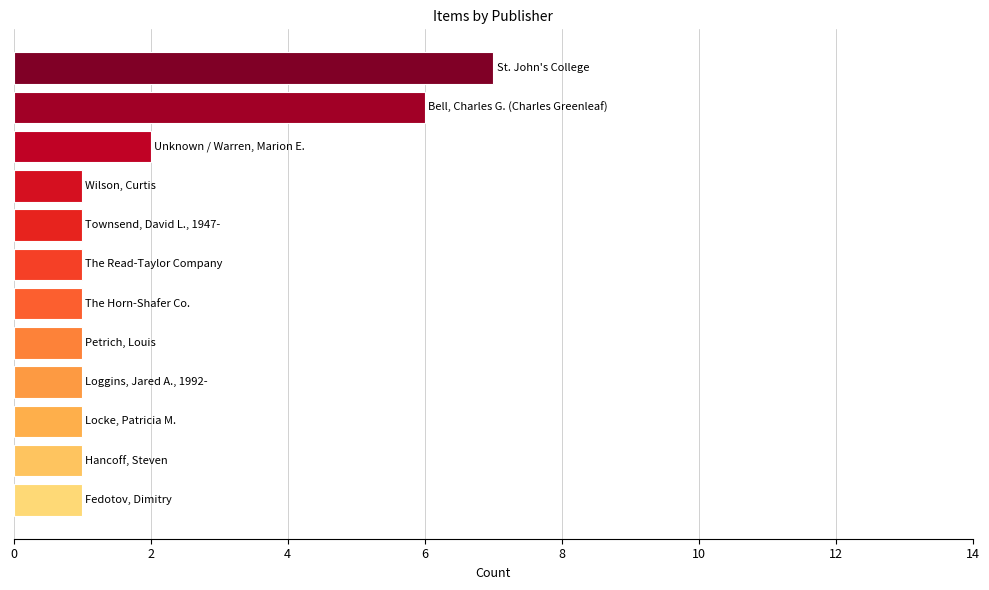

What is the greatest value displayed?

7